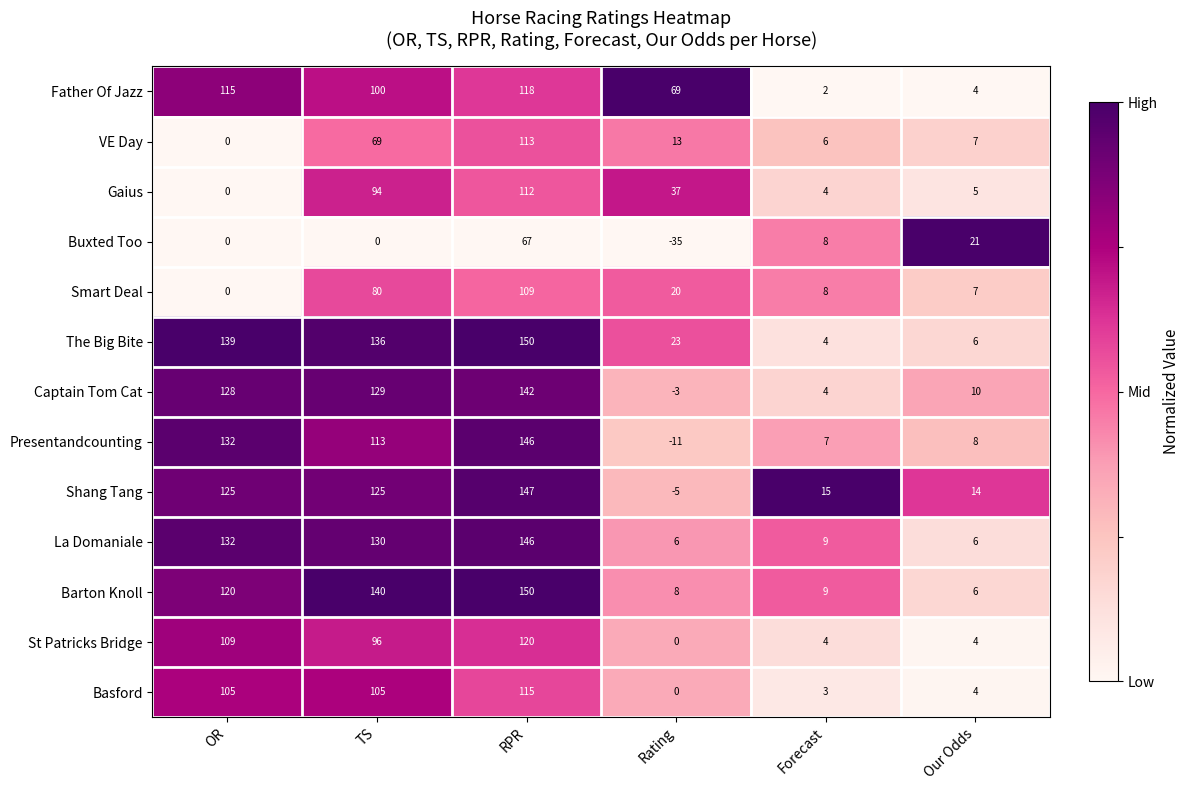

Which series has the largest total across all categories?

The Big Bite